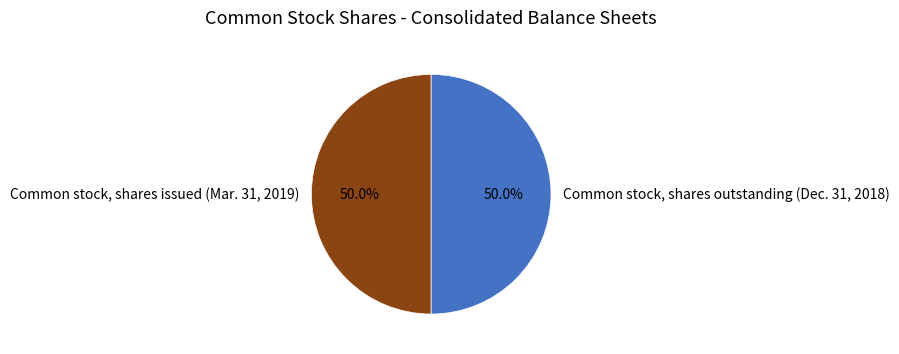

What percentage is the Common stock, shares issued (Mar. 31, 2019) slice, to the nearest percent?

50%